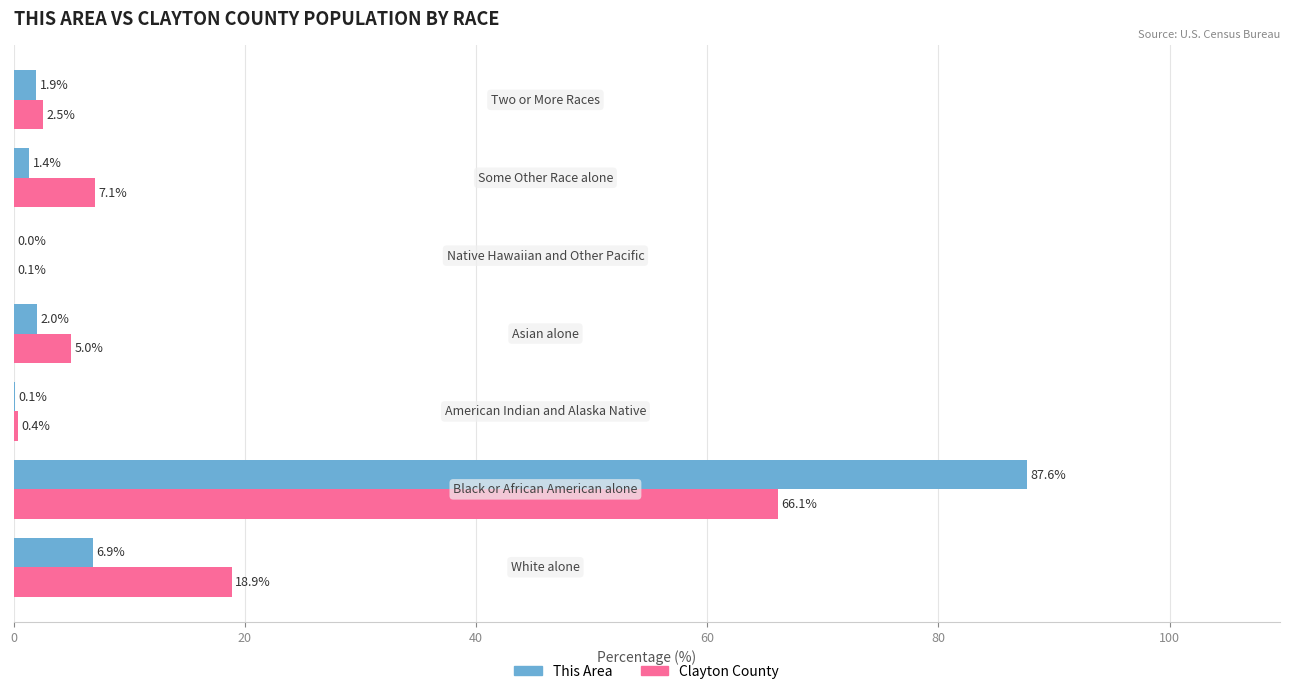

What are all the series names shown in the legend?

This Area, Clayton County